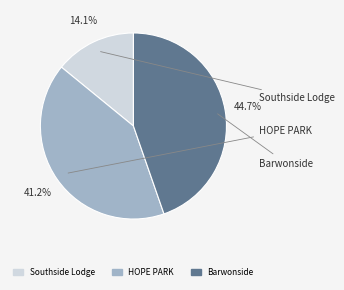

Does Southside Lodge represent more than half of the total?

No